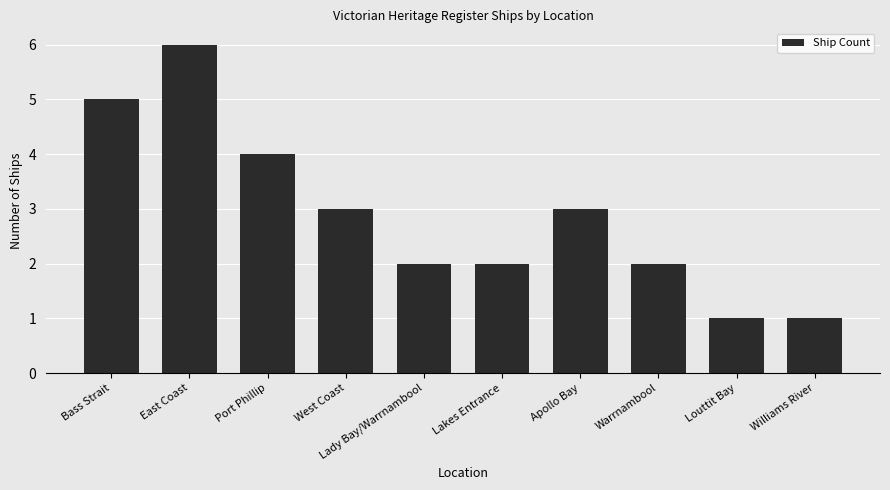

What is the label of the 4th bar from the right?

Apollo Bay